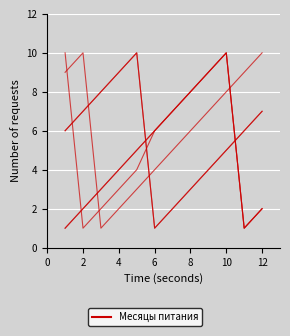

Does the chart have visible grid lines?

Yes